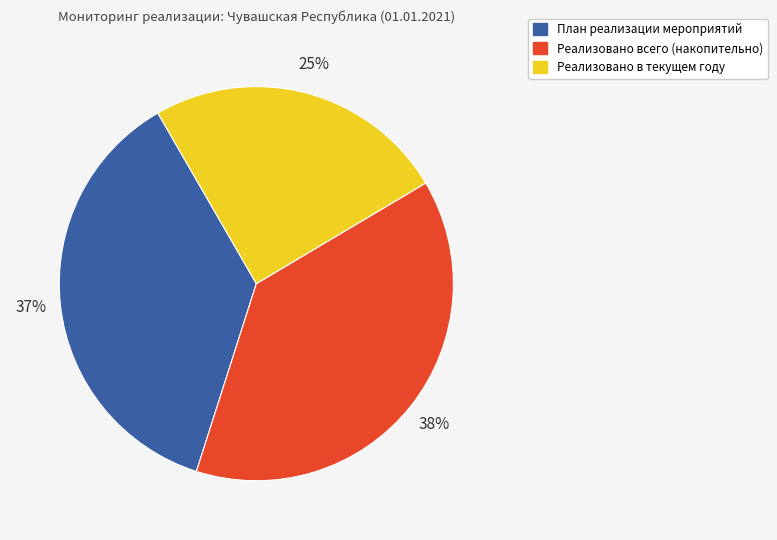

Rank the categories by value from lowest to highest.

Реализовано в текущем году, План реализации мероприятий, Реализовано всего (накопительно)